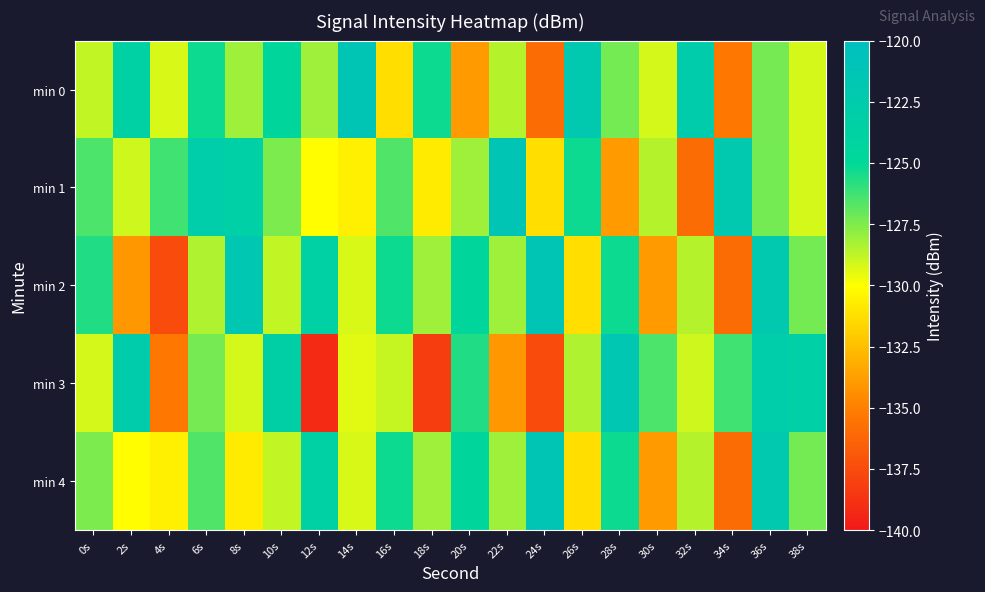

At 10s, list the series in order from largest to smallest.

min 3, min 0, min 1, min 2, min 4